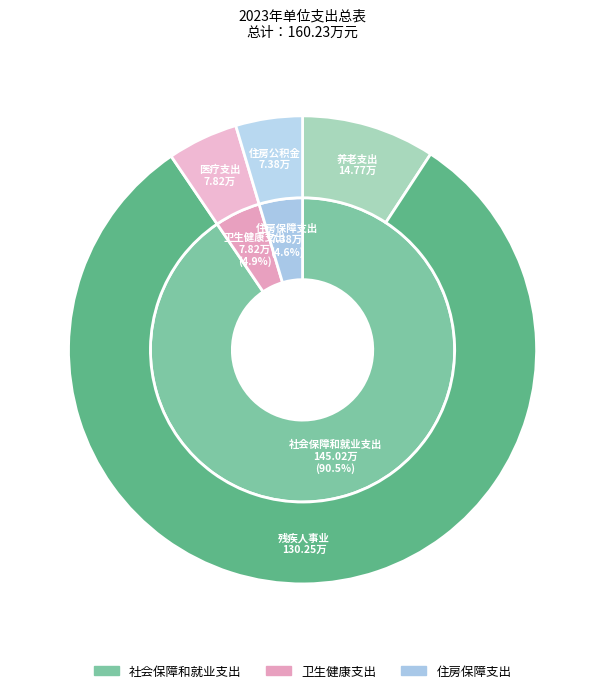

True or false: 卫生健康支出 accounts for 5% of the total.

True